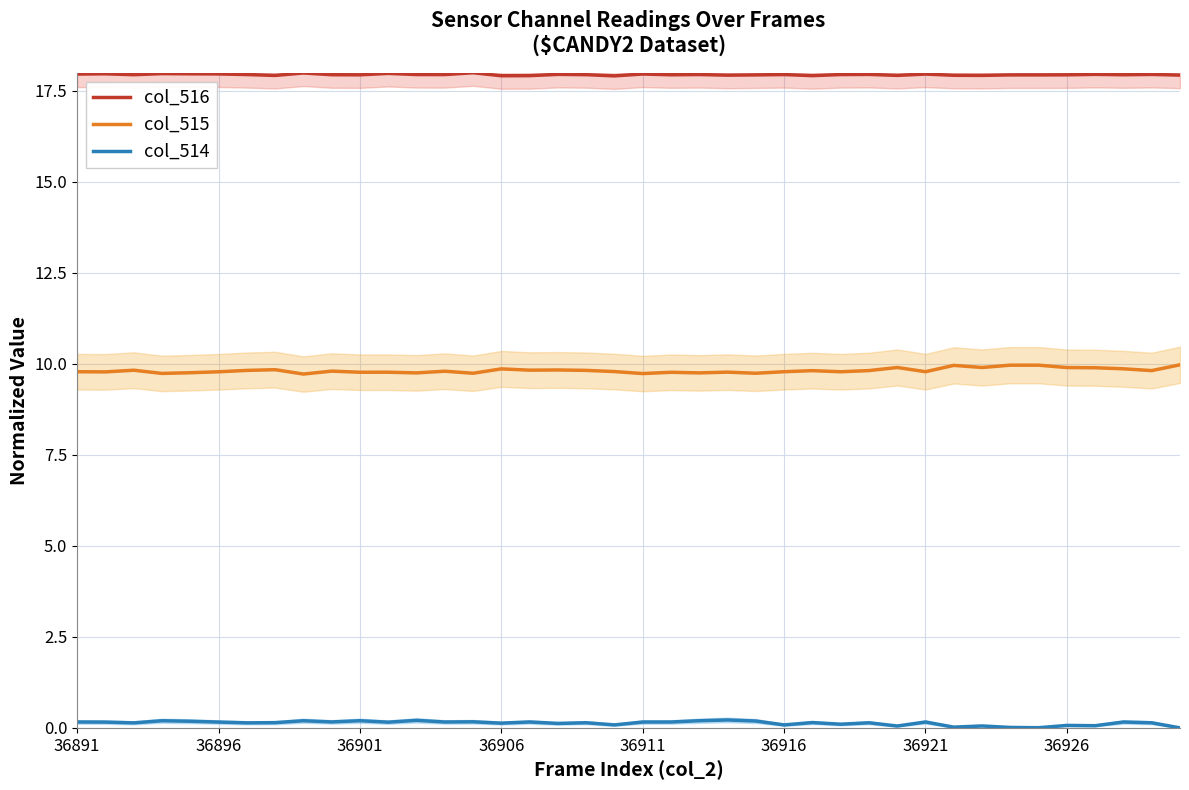

The value of col_515 at 36926 is 9.9. True or false?

True